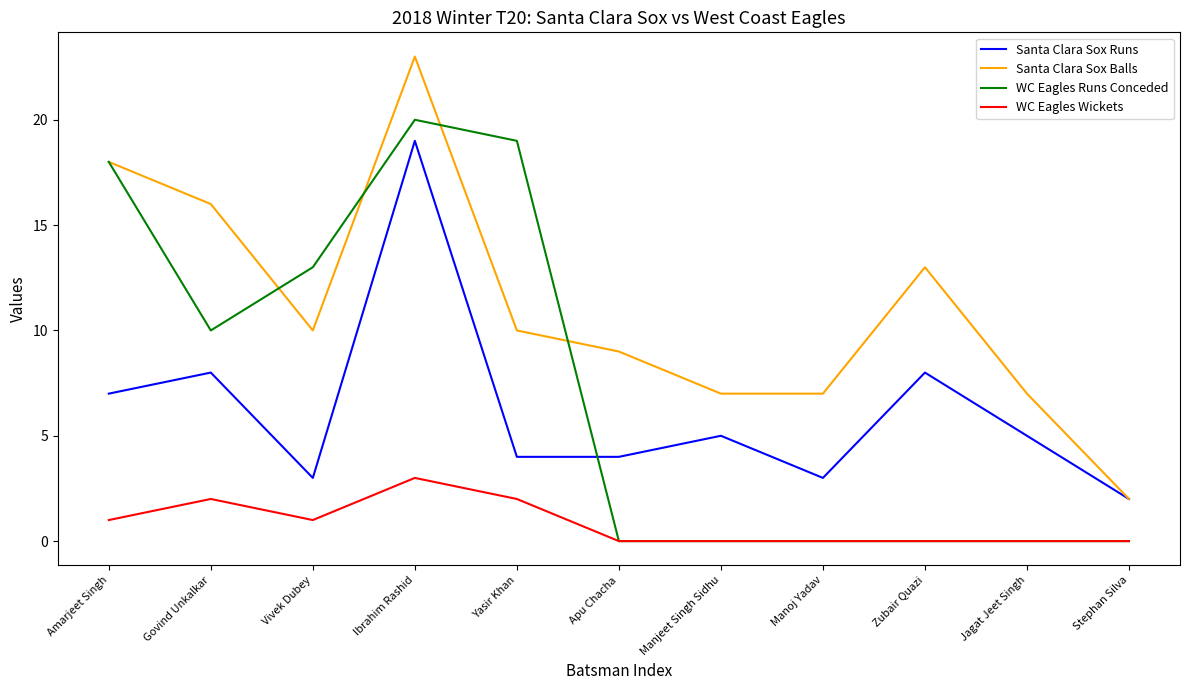

What are all the series names shown in the legend?

Santa Clara Sox Runs, Santa Clara Sox Balls, WC Eagles Runs Conceded, WC Eagles Wickets